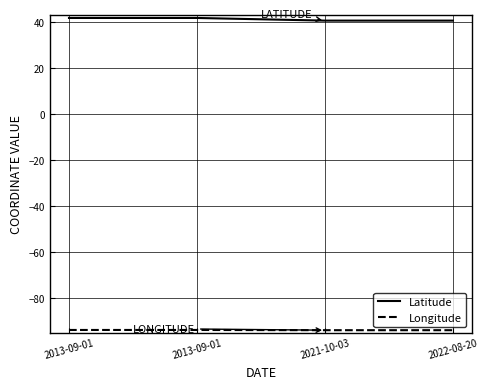

Which series has the largest range (max minus min)?

Latitude